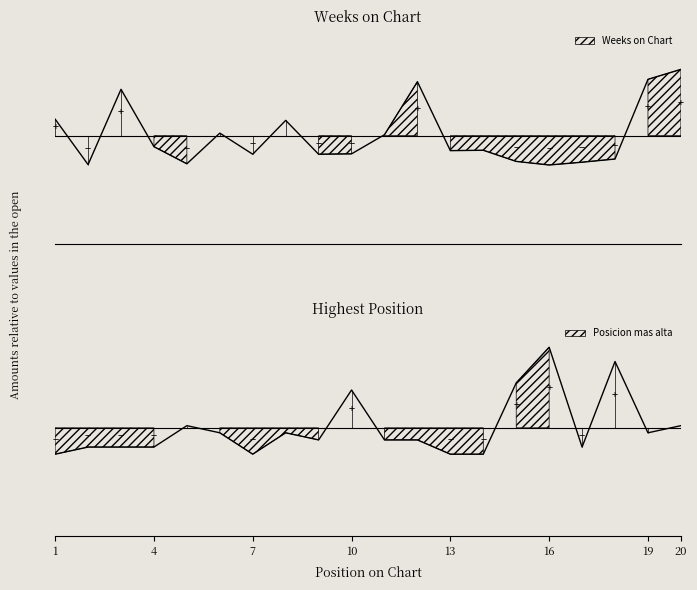

The value of Posicion mas alta at 14 is -0.9. True or false?

True